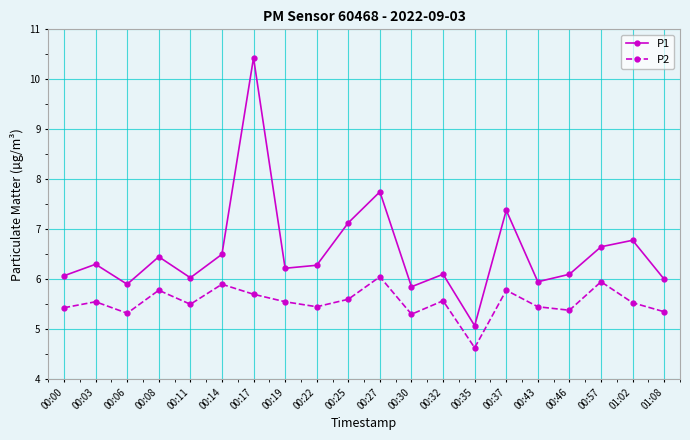

At how many categories does at least one series exceed 7?

4